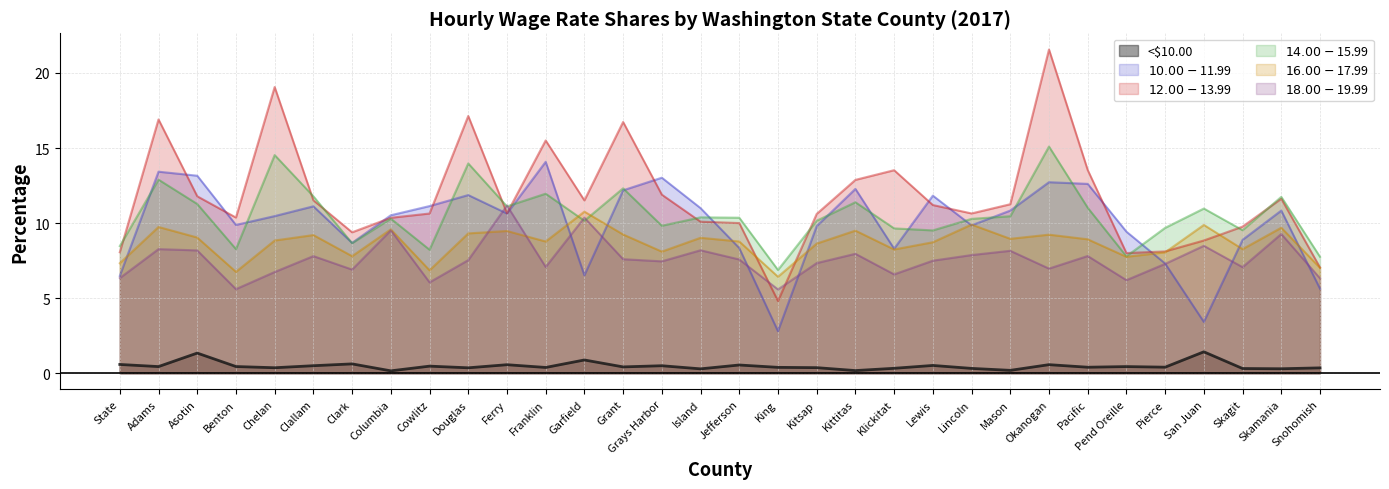

List the labels in order of $18.00-$19.99 value, smallest first.

King, Benton, Cowlitz, Pend Oreille, Snohomish, State, Klickitat, Chelan, Clark, Okanogan, Skagit, Franklin, Pierce, Kitsap, Grays Harbor, Lewis, Douglas, Jefferson, Grant, Clallam, Pacific, Lincoln, Kittitas, Mason, Asotin, Island, Adams, San Juan, Skamania, Columbia, Garfield, Ferry